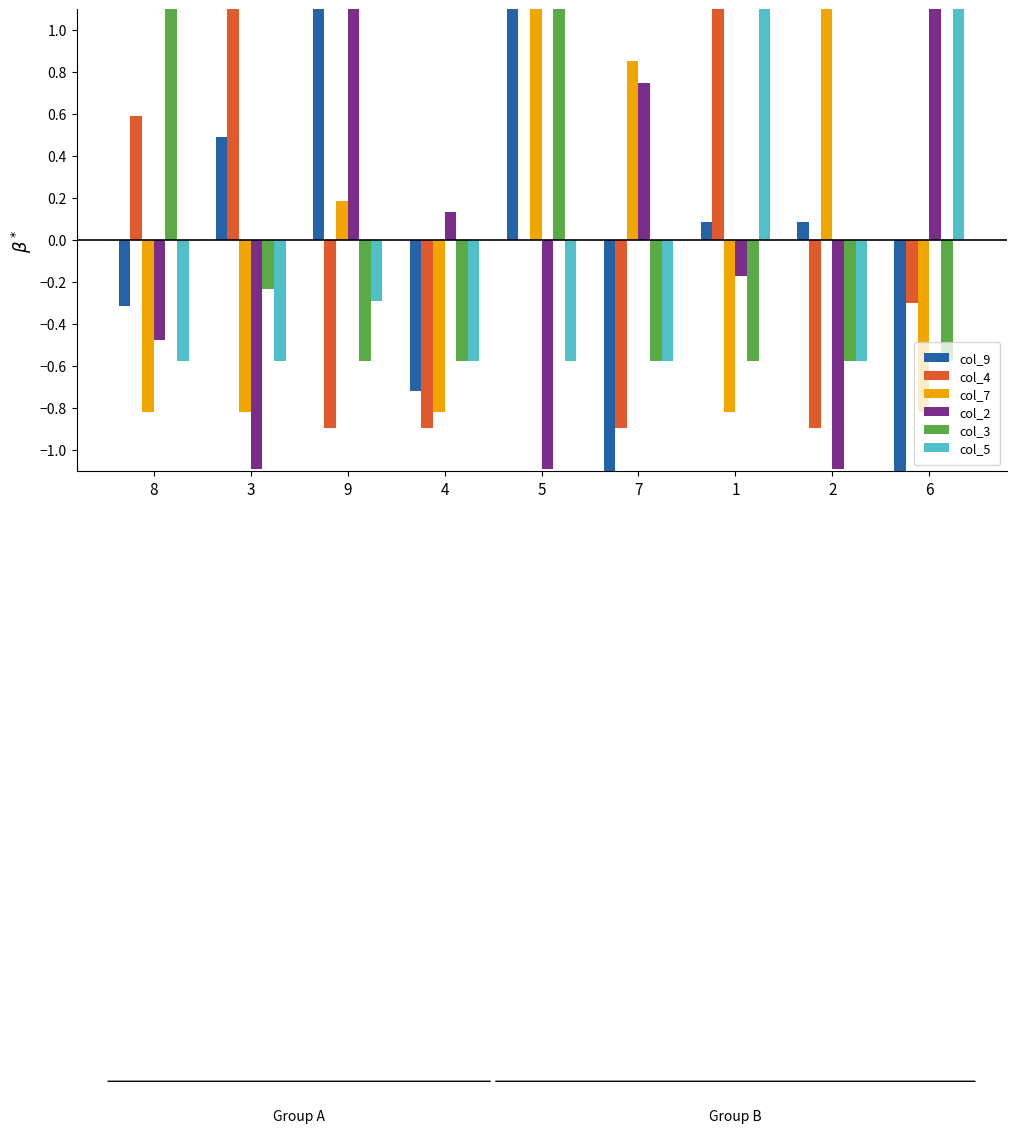

Which category has the highest value across all series?

5